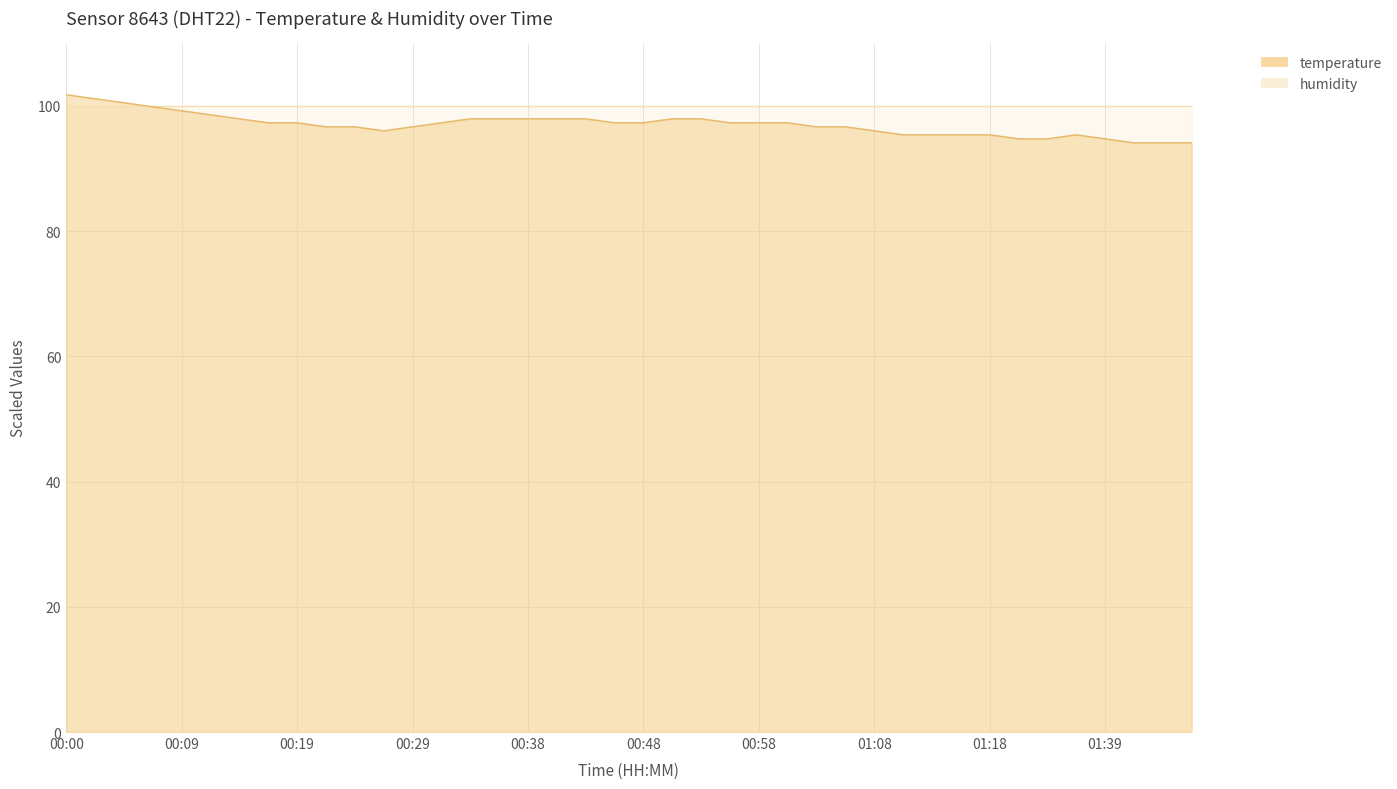

How many lines are shown in the chart?

1